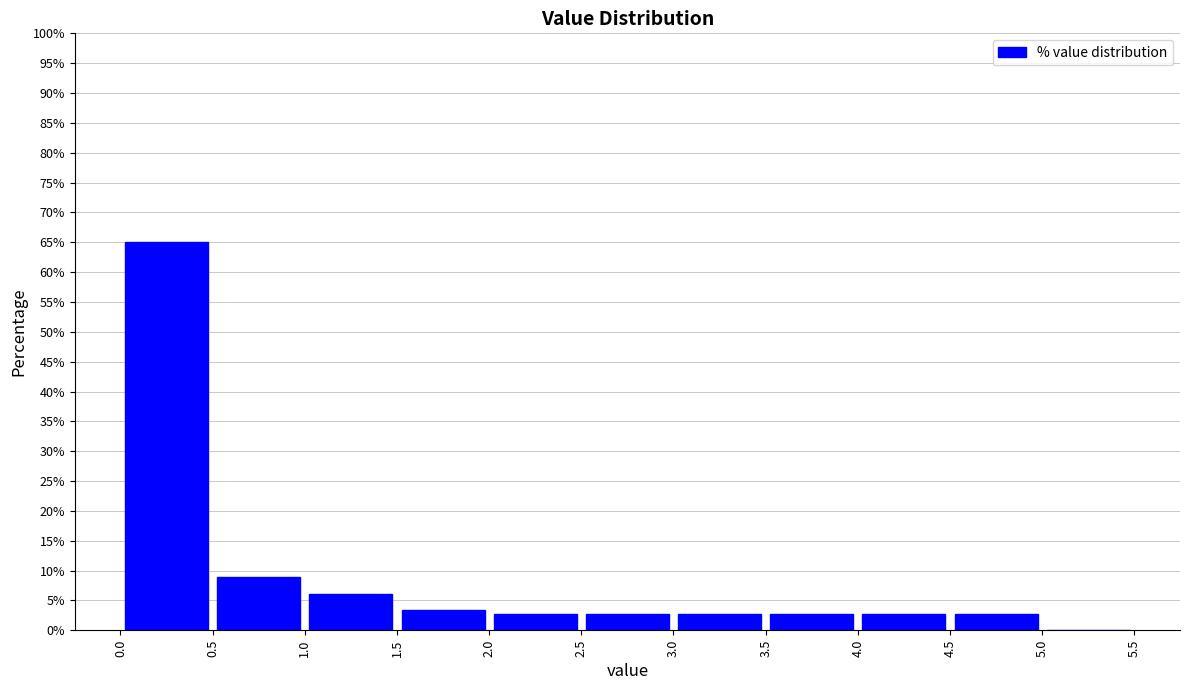

Over which range of the x-axis is the bar tallest?

0.0 to 0.5